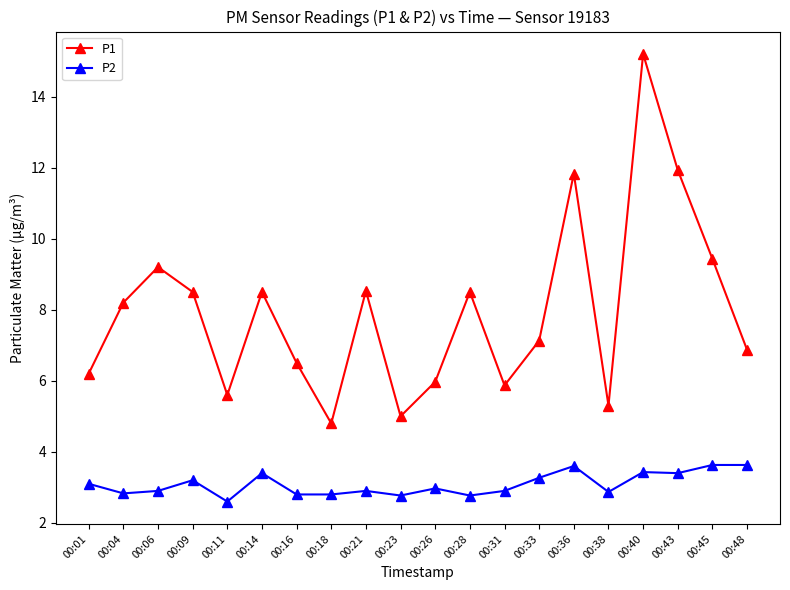

What is the difference between the maximum and minimum values in the P2 series?

1.0